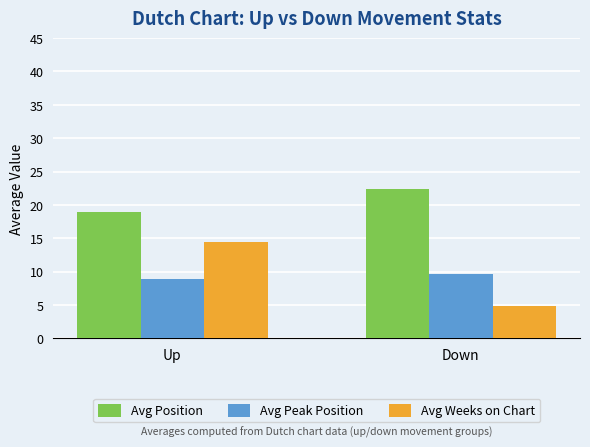

At how many categories does at least one series exceed 18?

2